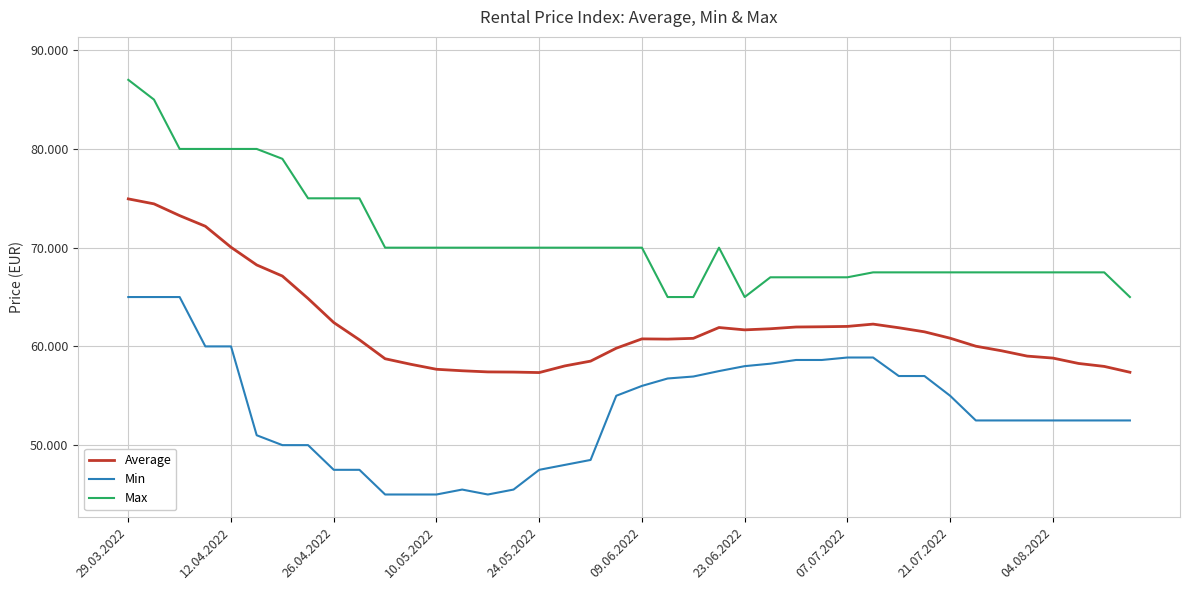

What are all the series names shown in the legend?

Average, Min, Max